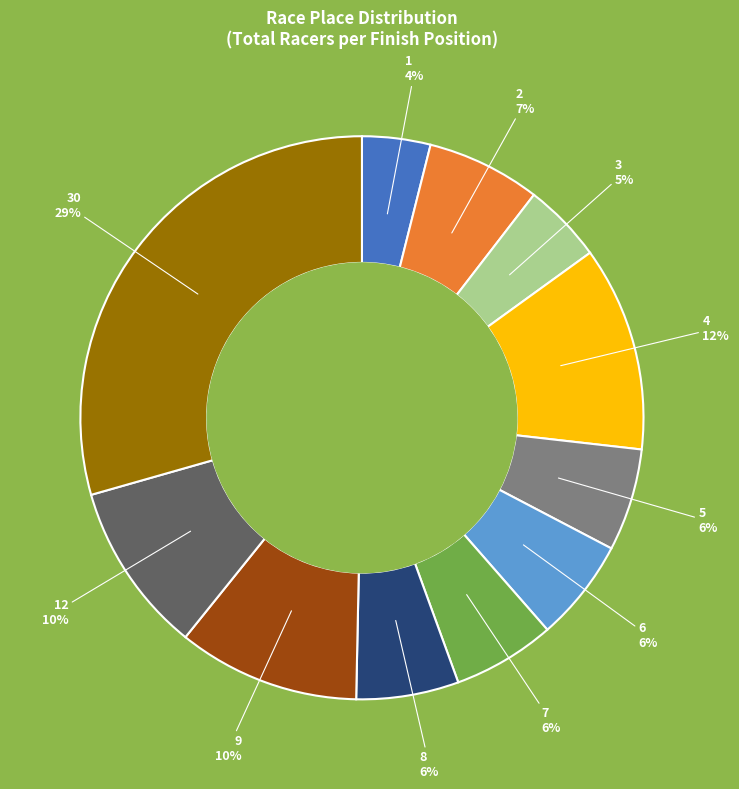

To the nearest percent, what is the average slice percentage?

9%